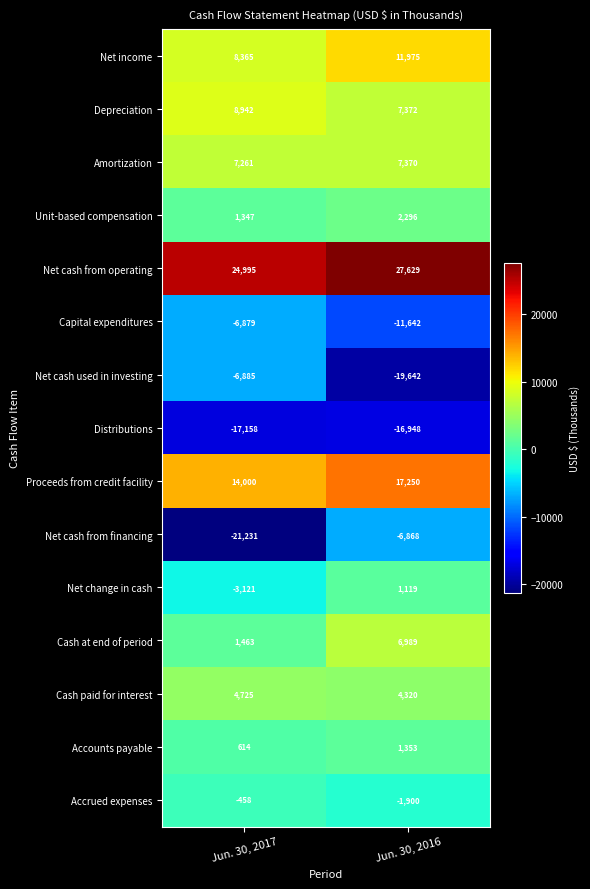

What value does the Accounts payable series have at Jun. 30, 2017, to the nearest 10?

610